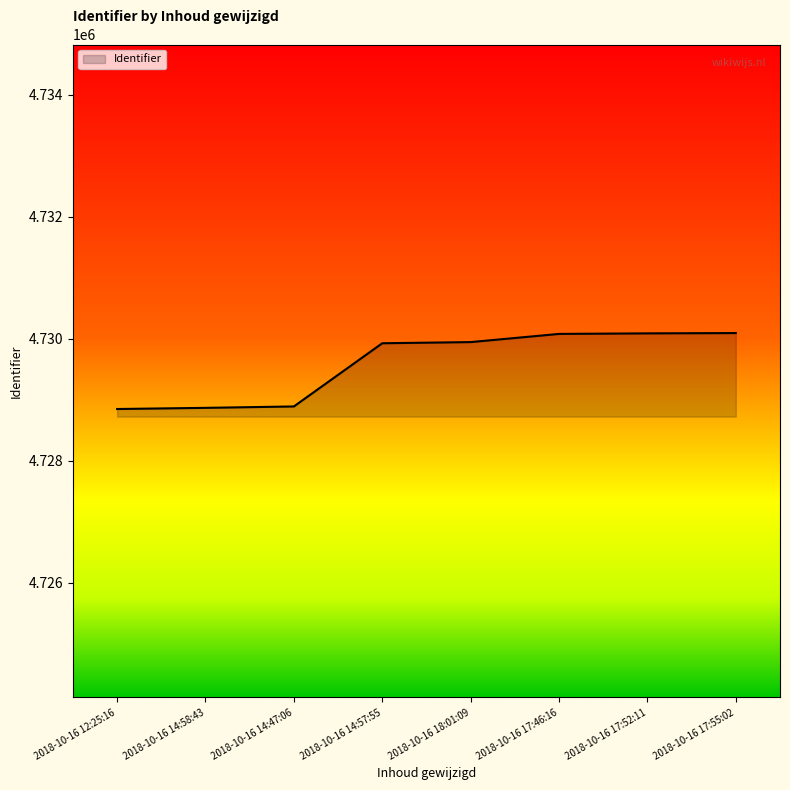

How many series are shown in this chart?

1